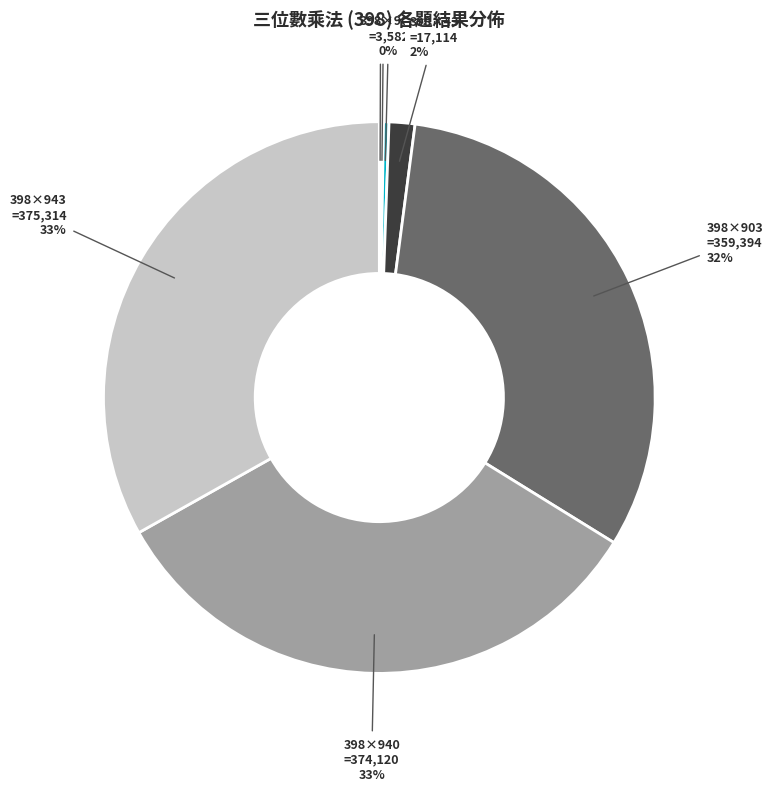

Is it true that 398×943 =375,314 is 19% of the pie?

False